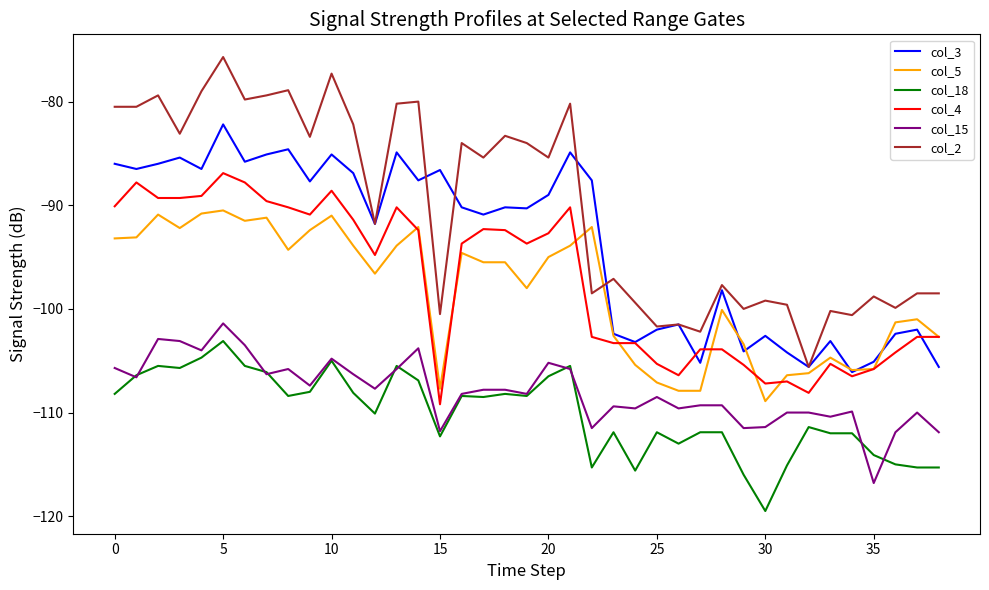

Which series has the largest range (max minus min)?

col_2